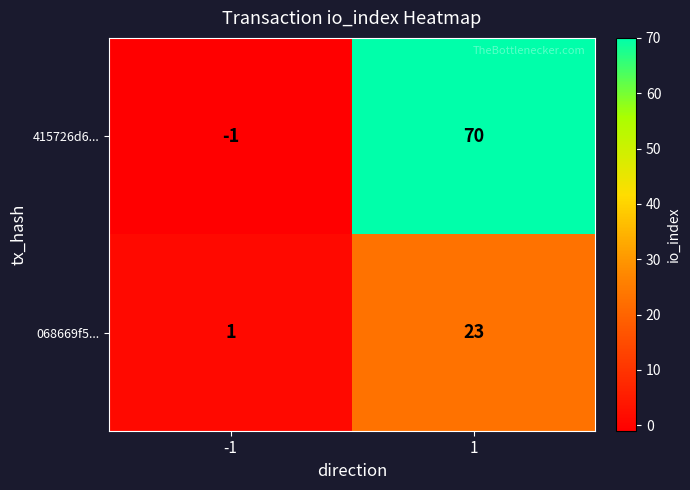

Count the number of data series in this chart.

2